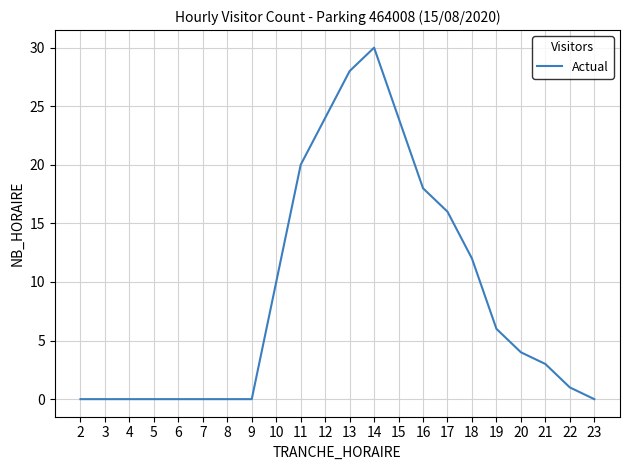

At which category does the chart reach its peak across all series?

14